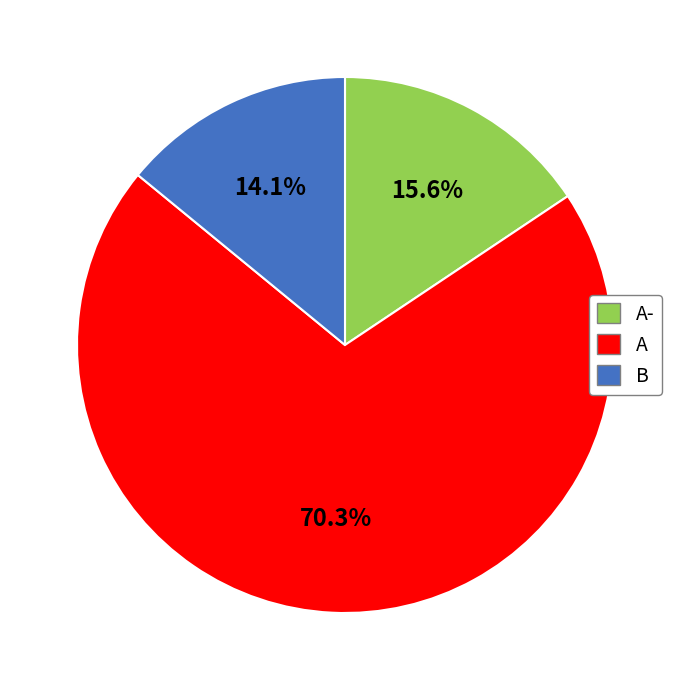

Is there a majority slice in this chart?

Yes